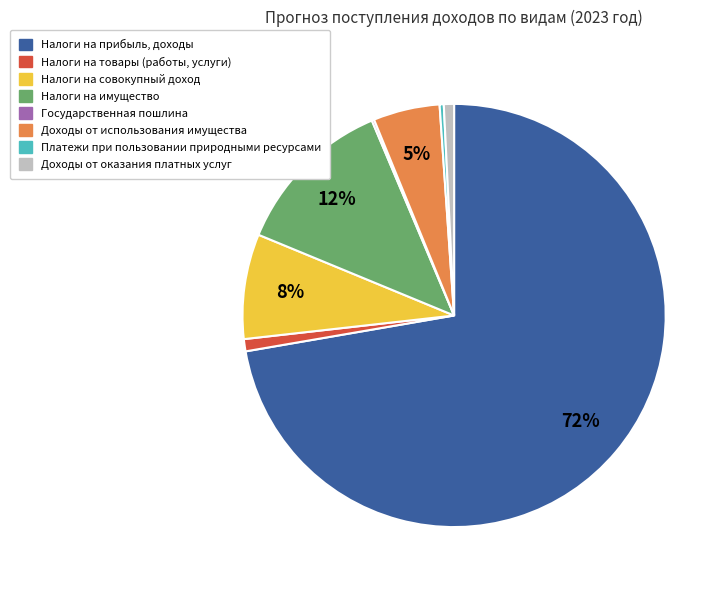

What percentage is the Налоги на совокупный доход slice, to the nearest percent?

8%